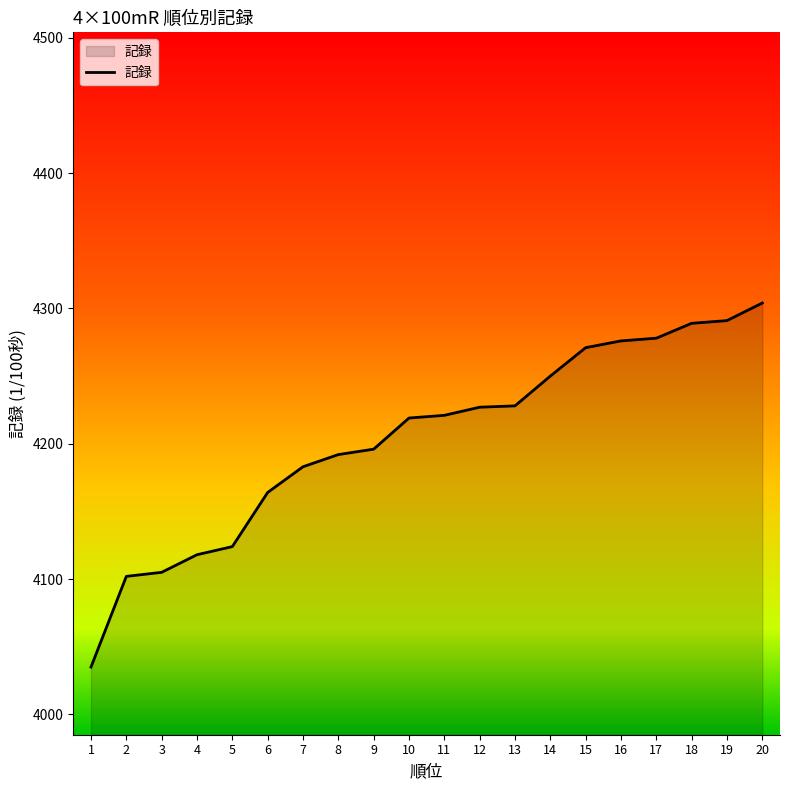

What is the difference between the maximum and minimum values?

269